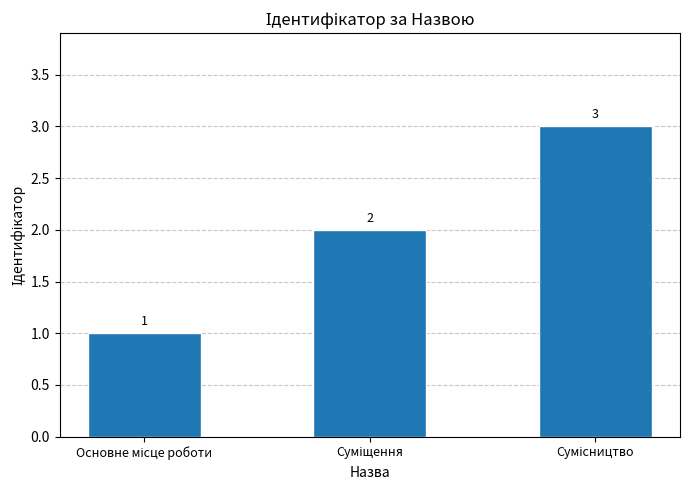

What is the value of the 3rd bar from the left?

3